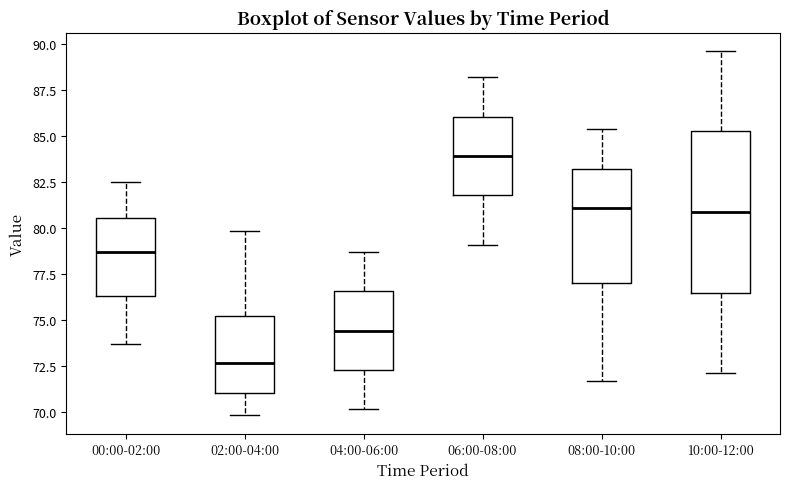

Reading left to right, read every box against the y-axis: the position of its median line, the range the box covers, and the ends of its whiskers. The values are not printed on the chart, so give them approximately, as read against the axis.

00:00-02:00: median 78.5, box 76.5 to 80.5, whiskers 73.5 to 82.5
02:00-04:00: median 72.5, box 71.0 to 75.0, whiskers 70.0 to 80.0
04:00-06:00: median 74.5, box 72.5 to 76.5, whiskers 70.0 to 78.5
06:00-08:00: median 84.0, box 82.0 to 86.0, whiskers 79.0 to 88.0
08:00-10:00: median 81.0, box 77.0 to 83.0, whiskers 71.5 to 85.5
10:00-12:00: median 81.0, box 76.5 to 85.5, whiskers 72.0 to 89.5